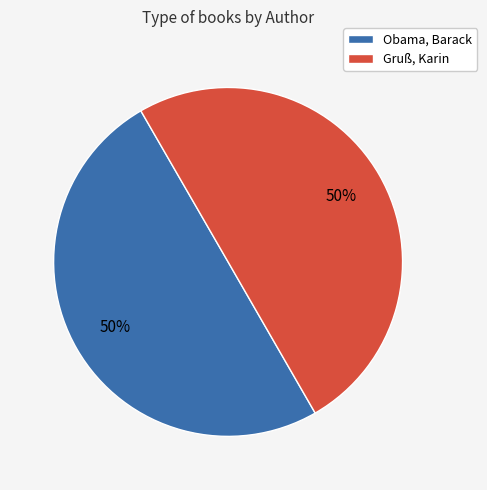

Do Gruß, Karin and Obama, Barack together represent more than half of the pie?

Yes